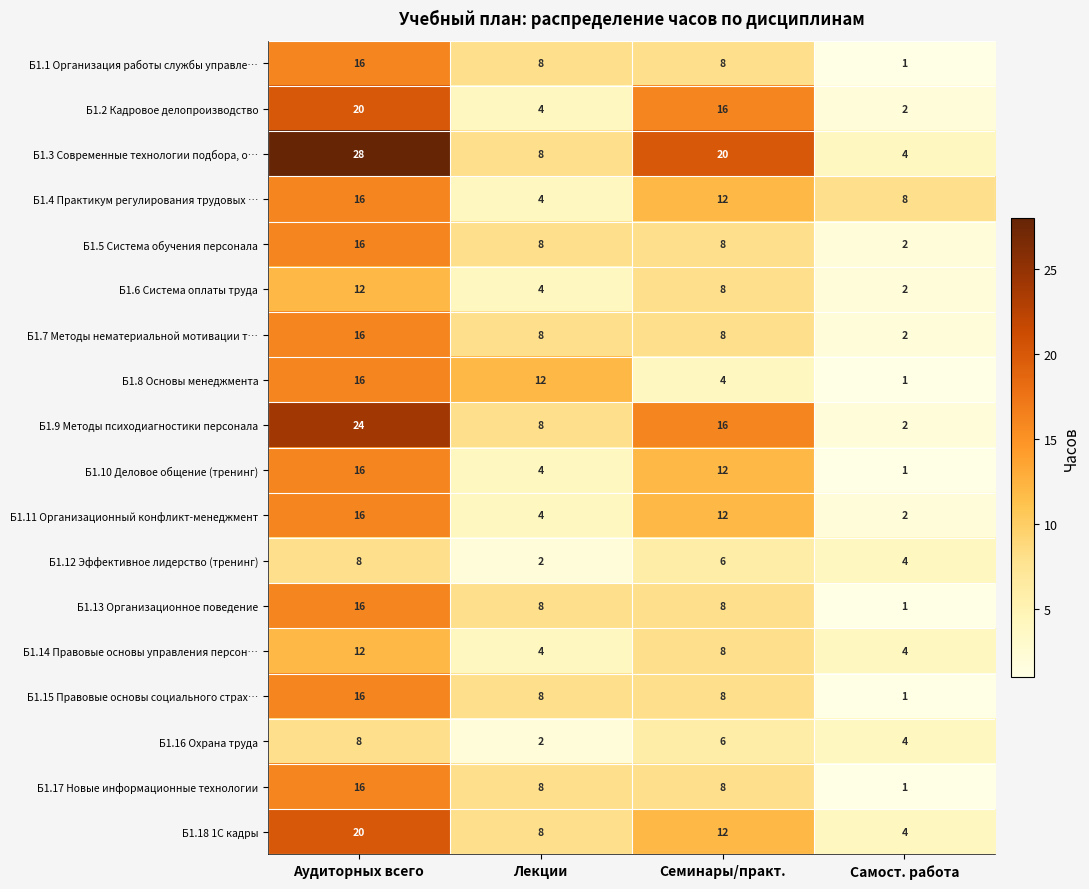

What is the greatest value displayed?

28